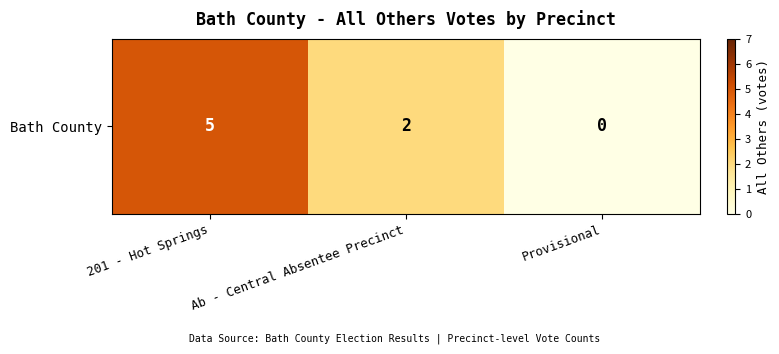

What is the difference between the maximum and minimum values?

5